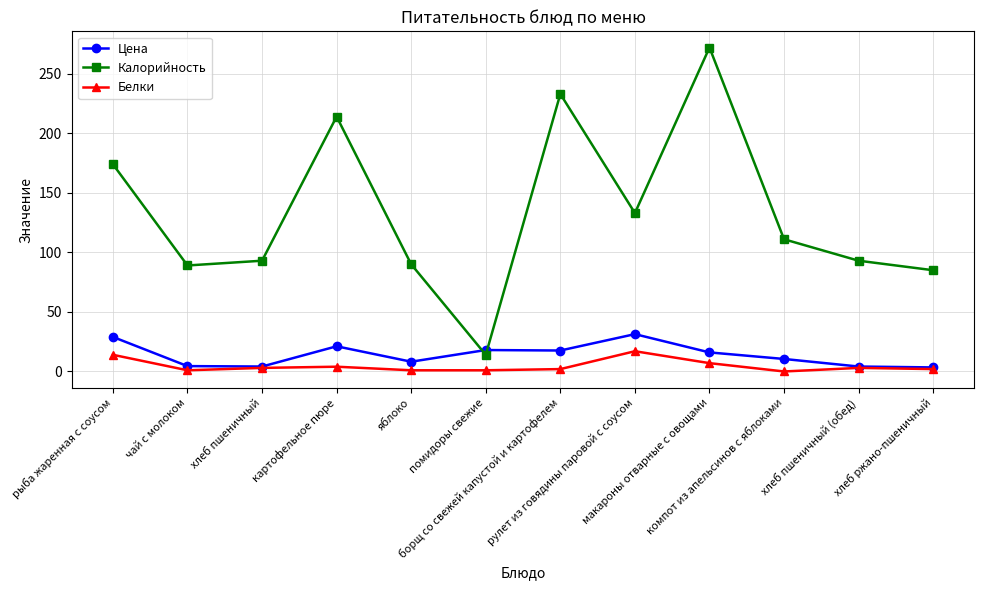

True or false: Белки and Калорийность cross at least once.

False